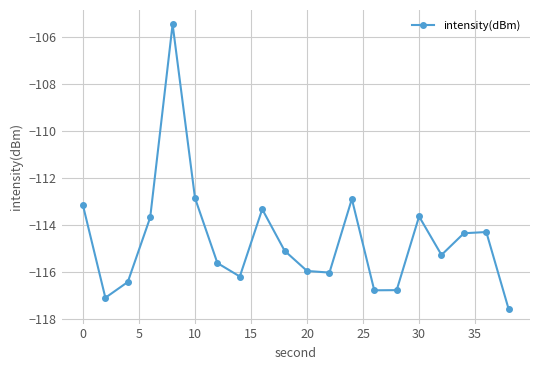

What is the maximum value shown in the chart?

-105.5